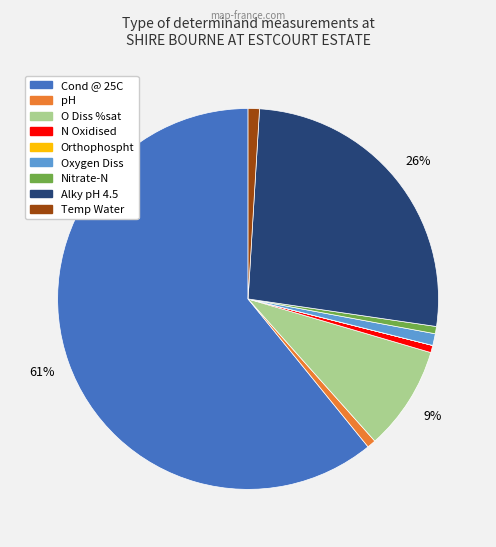

Do Temp Water and Alky pH 4.5 together represent more than half of the pie?

No